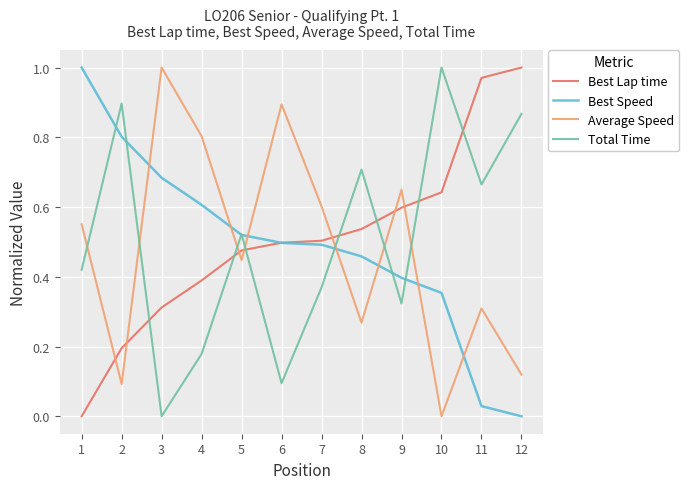

True or false: Total Time has a value of 0.3 at 9.

True